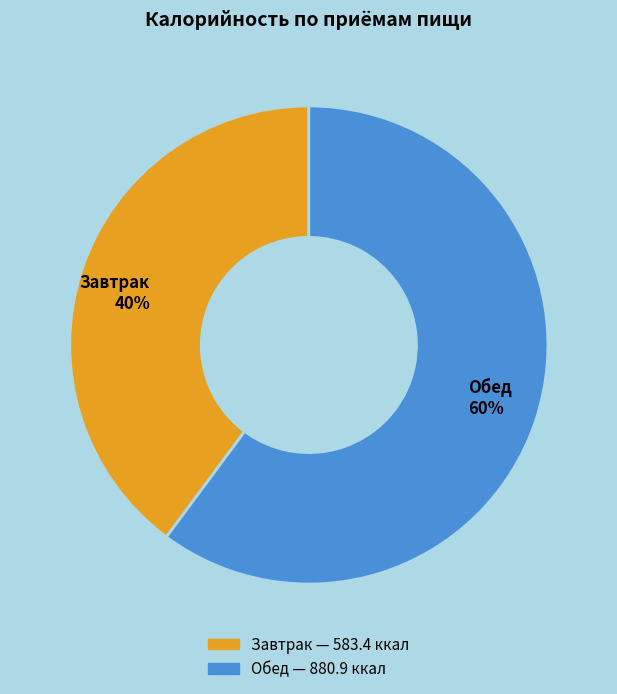

To the nearest percent, what is the average slice percentage?

50%